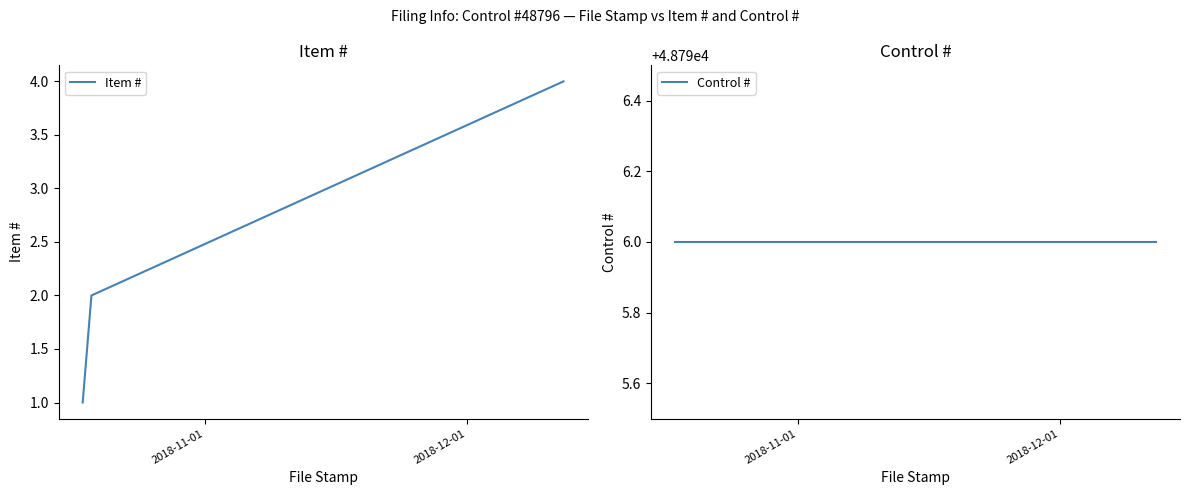

List the series in order of their overall mean, highest first.

Control #, Item #